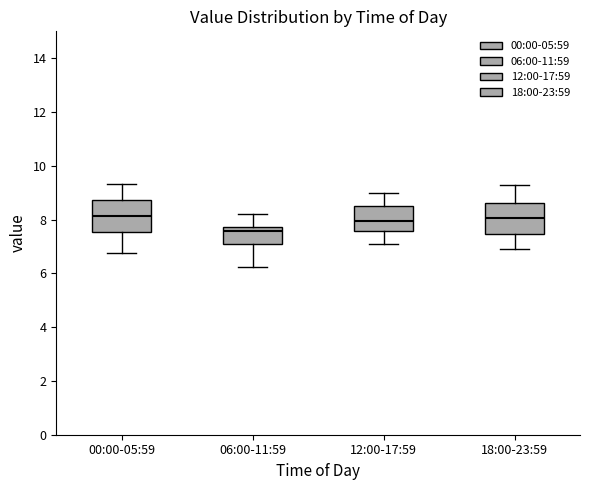

Which box's median line is the lowest?

06:00-11:59